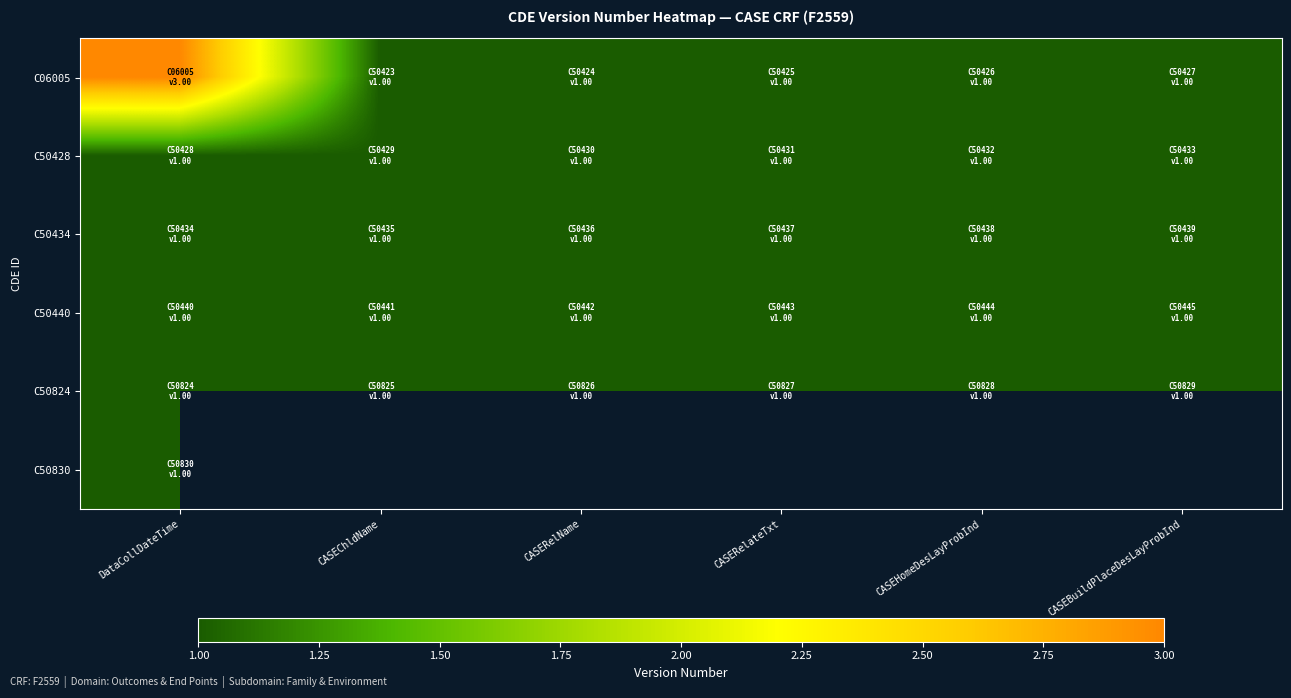

Count the number of data series in this chart.

6